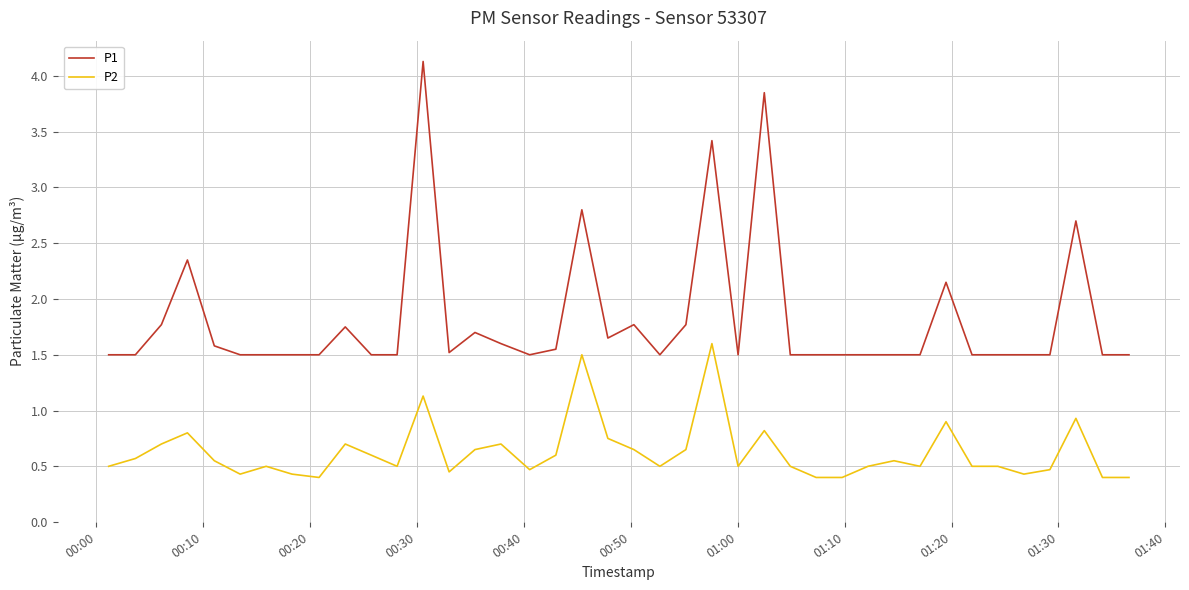

What is the minimum value shown in the chart?

0.4